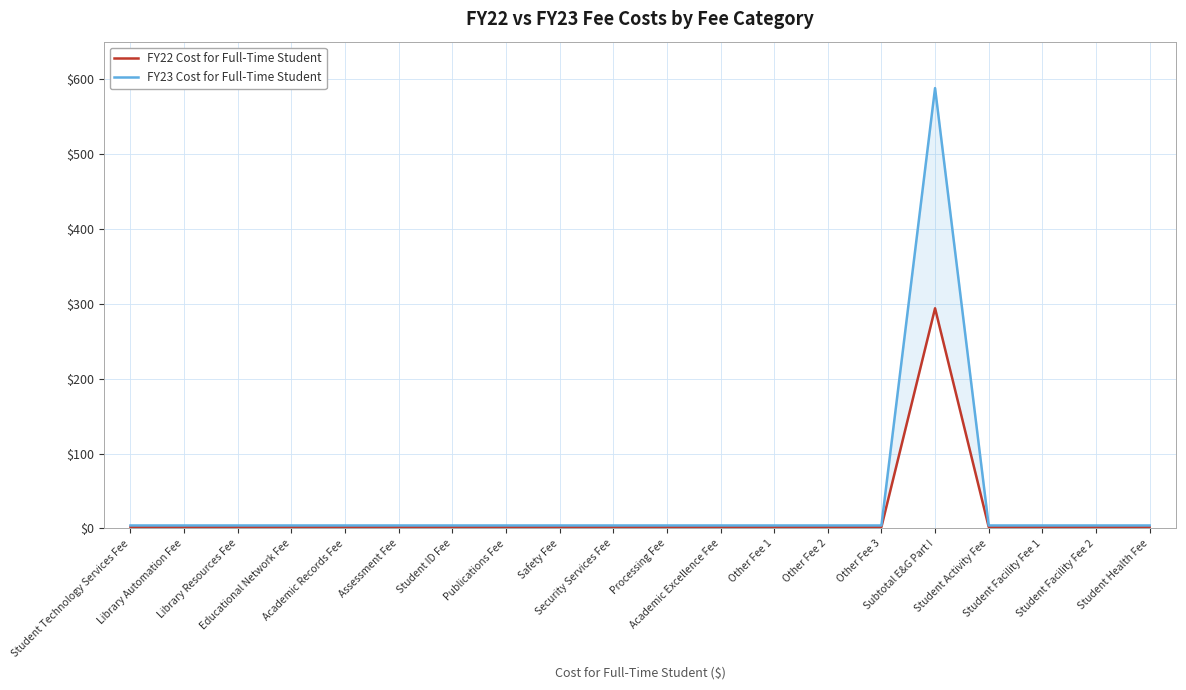

Where is the first local maximum for FY22 Cost for Full-Time Student?

Subtotal E&G Part I